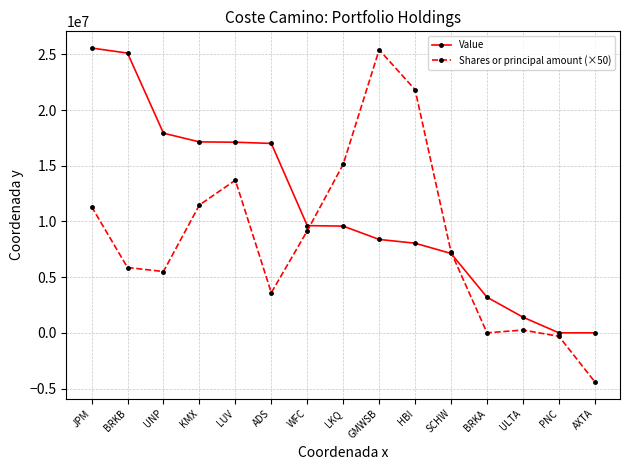

The value of Shares or principal amount (×50) at SCHW is 7250000. True or false?

True